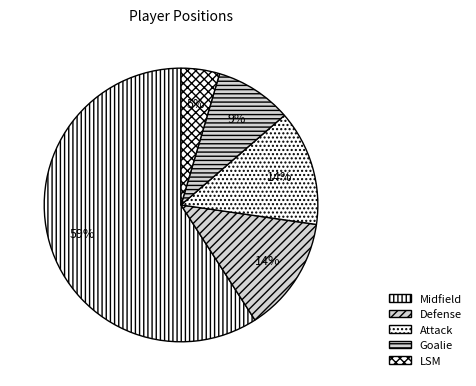

To the nearest percent, what is the combined percentage of Goalie and Attack?

23%